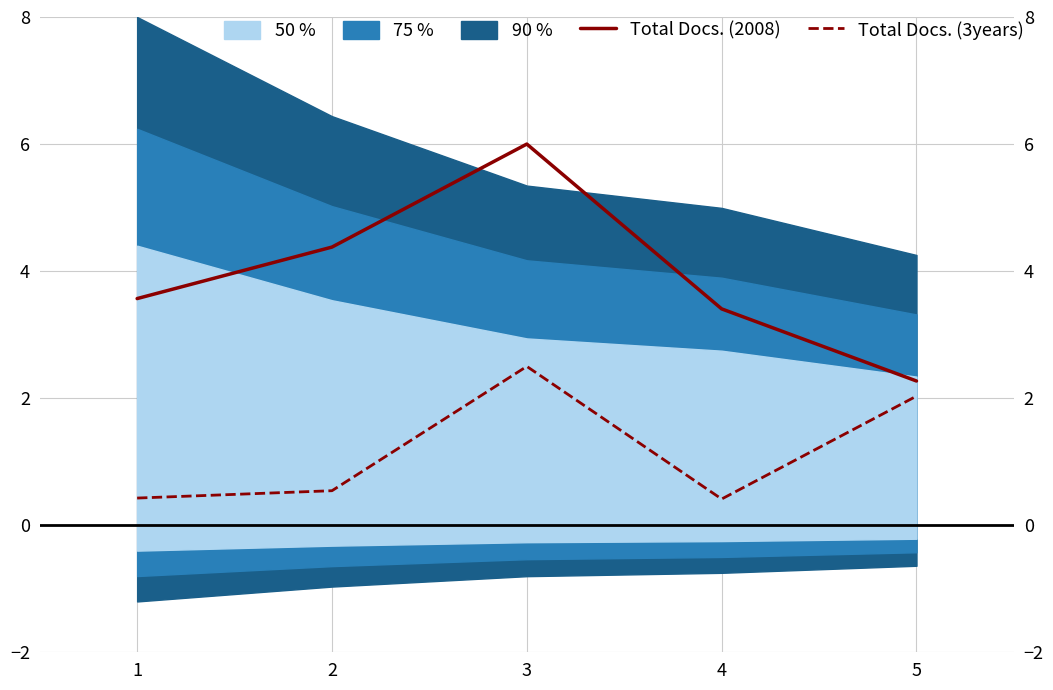

True or false: Total Docs. (2008) and Total Docs. (3years) intersect in this chart.

False